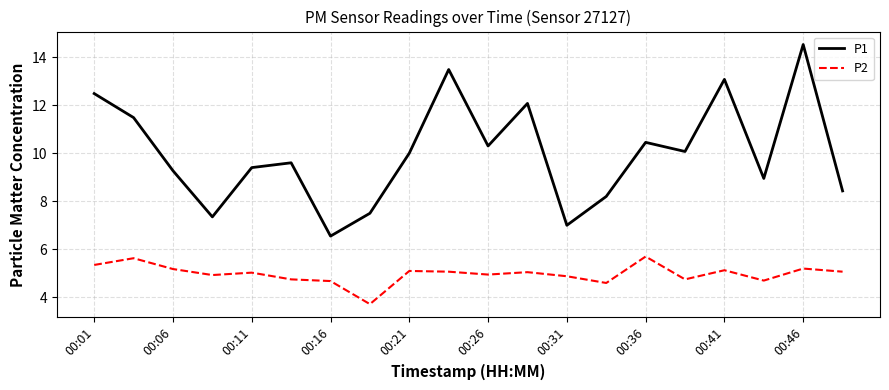

Rank the series by their average value, from lowest to highest.

P2, P1